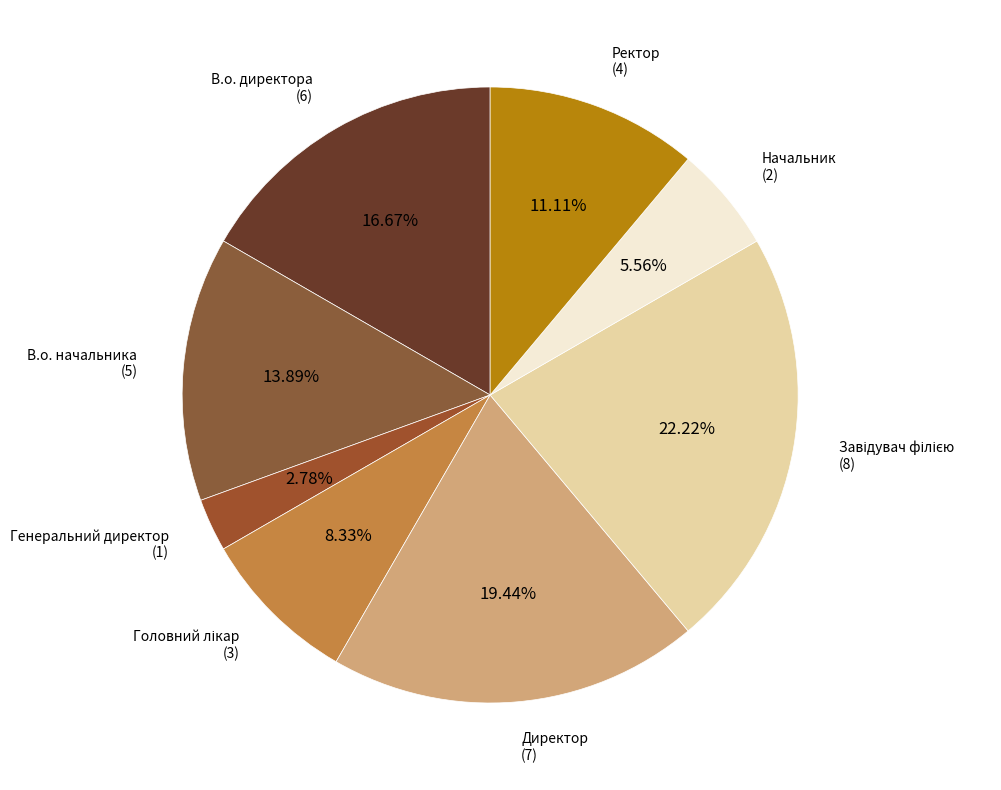

Which has a higher value, Генеральний директор or Ректор?

Ректор